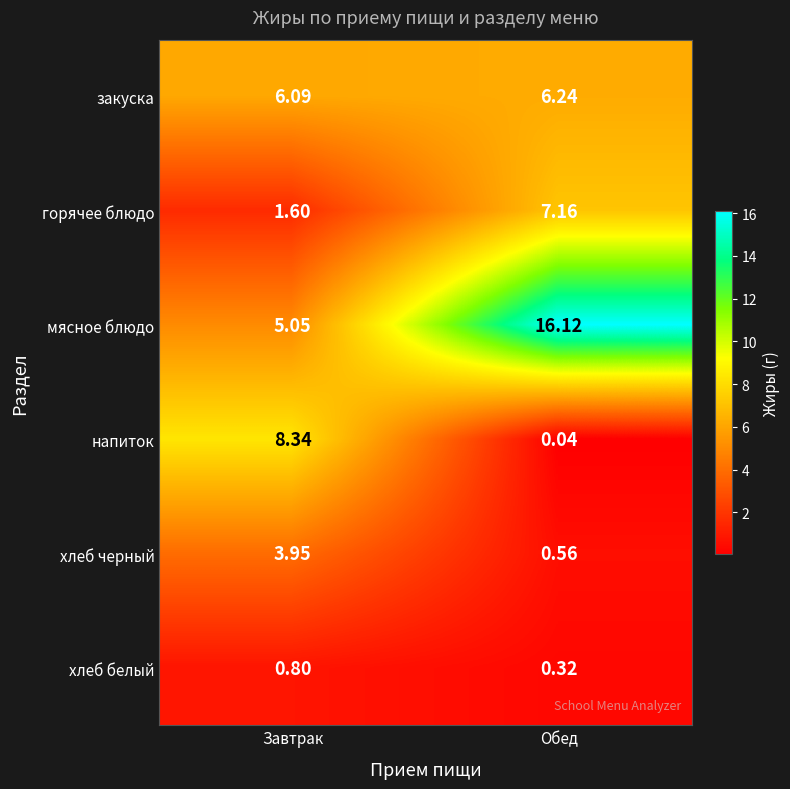

What is the total value across all series at Завтрак?

25.8